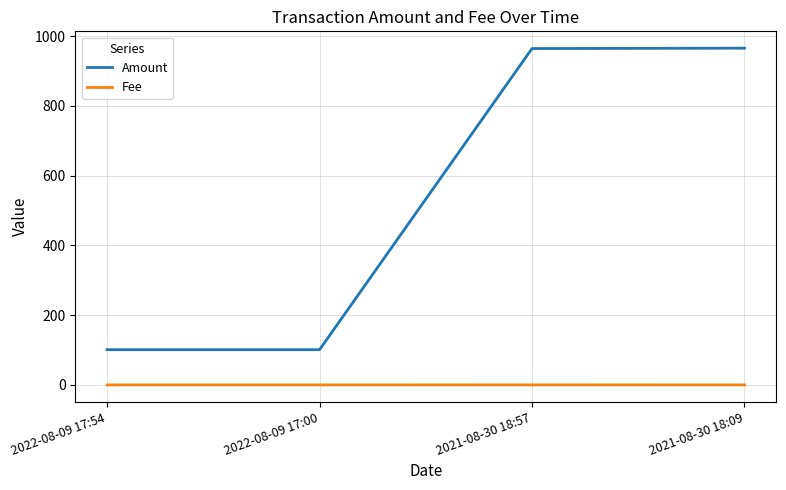

True or false: Amount and Fee cross at least once.

False